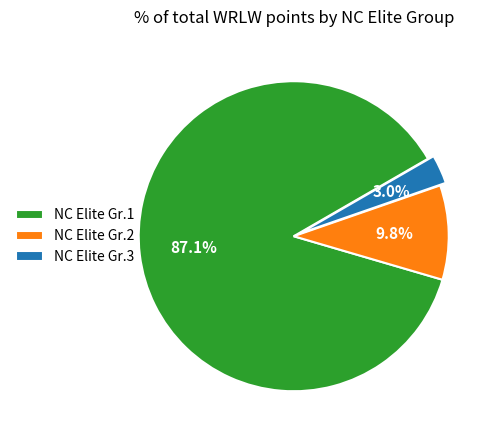

How much of the chart is everything except NC Elite Gr.2?

90.2%